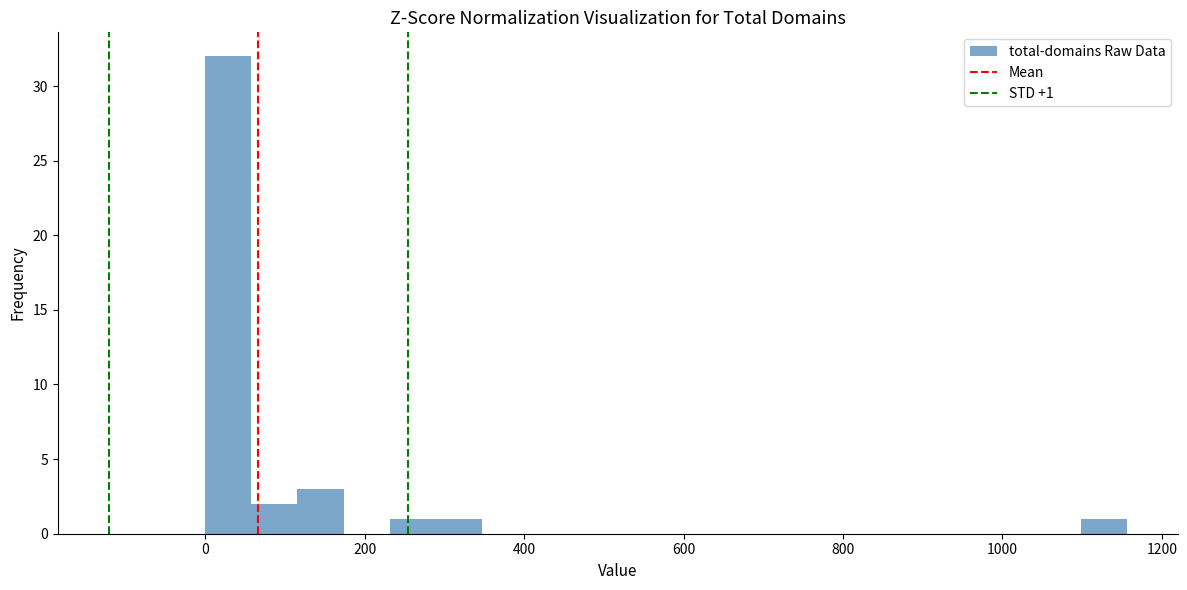

Around what value on the x-axis is the tallest bar? Give the approximate position of its centre, as read against the axis.

20